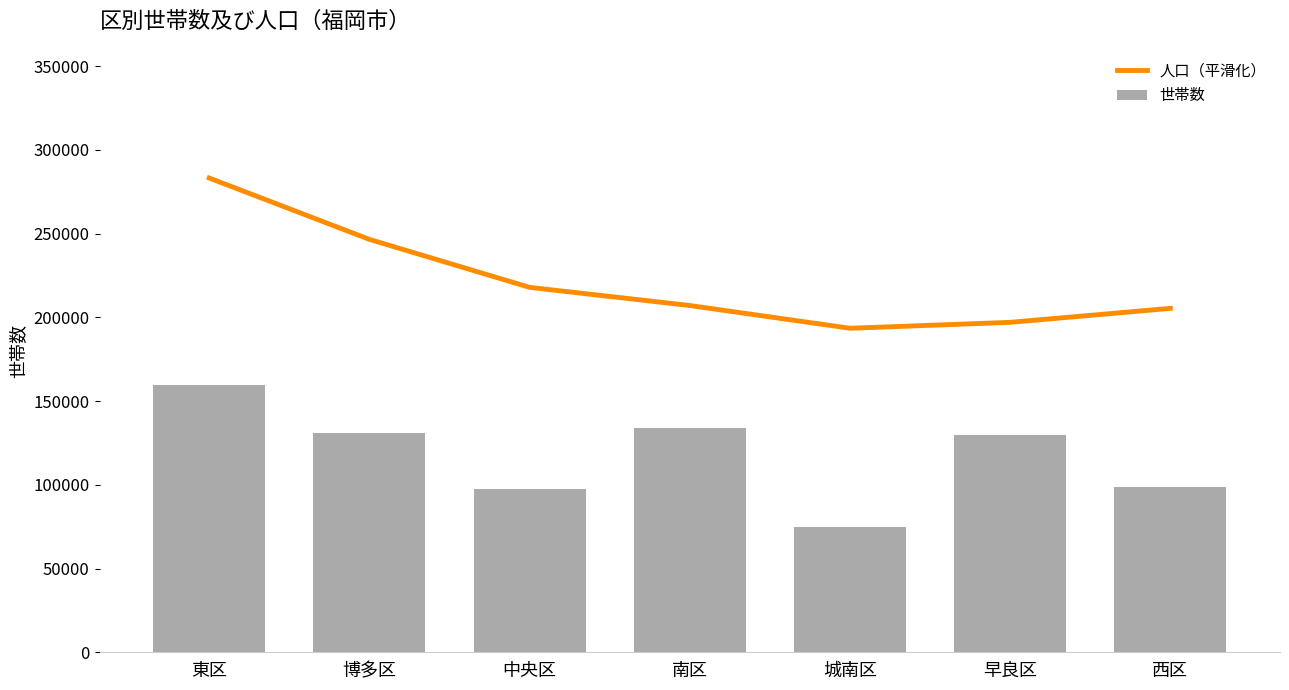

The 世帯数 series shows 98378 at 西区. True or false?

True